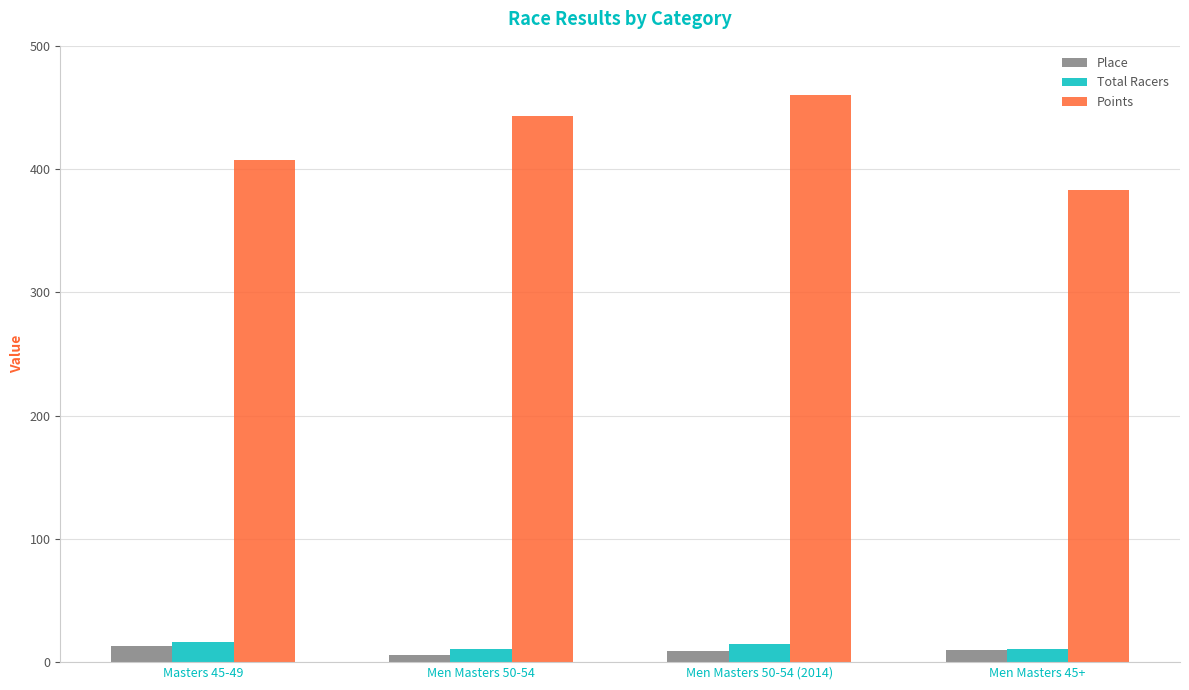

Between Masters 45-49 and Men Masters 50-54 (2014), which series saw the biggest shift?

Points